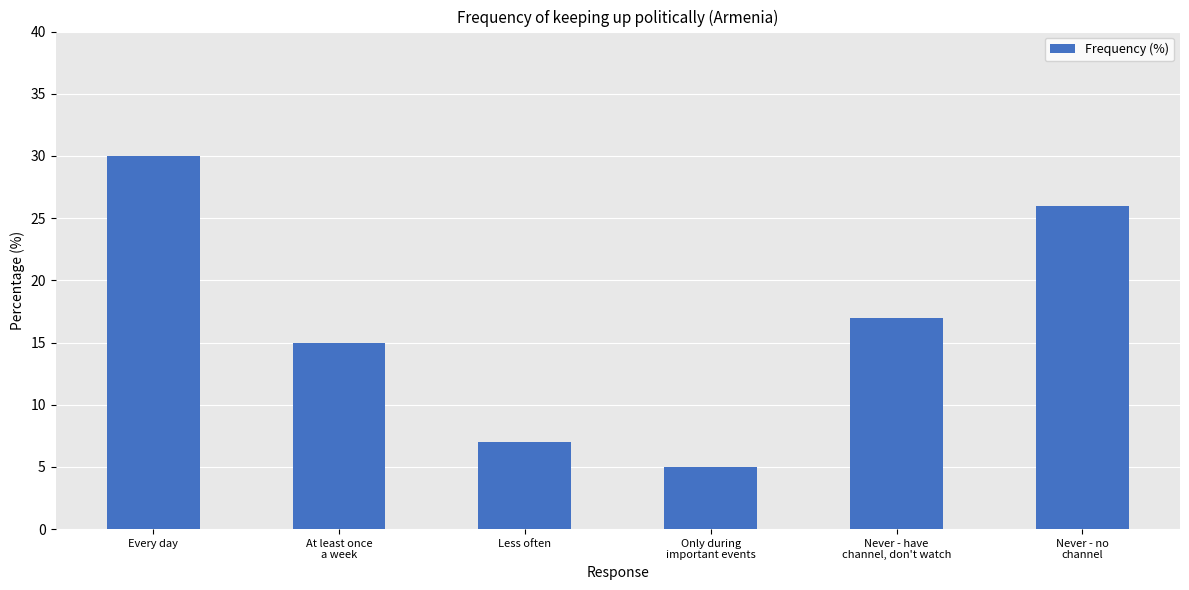

Rank the categories by value from lowest to highest.

Only during
important events, Less often, At least once
a week, Never - have
channel, don't watch, Never - no
channel, Every day